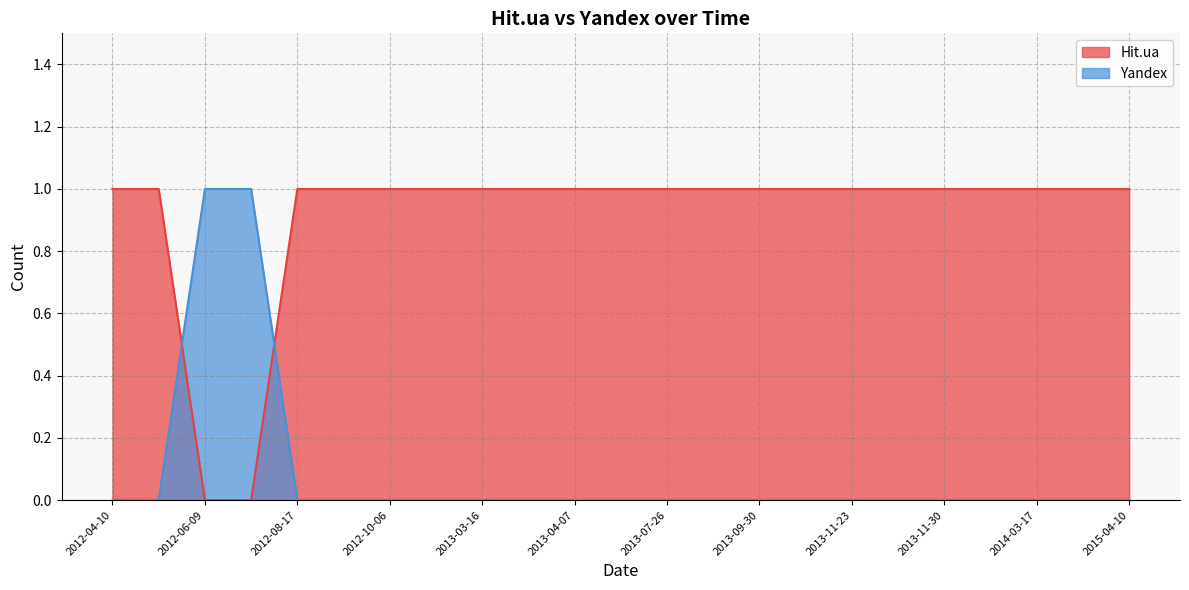

List the series in order of their overall mean, lowest first.

Yandex, Hit.ua